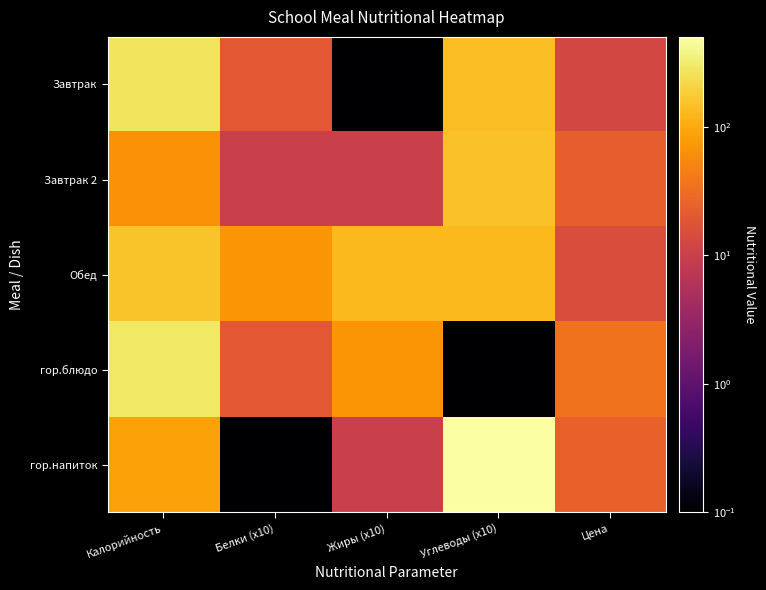

What is the maximum value shown in the chart?

500.0